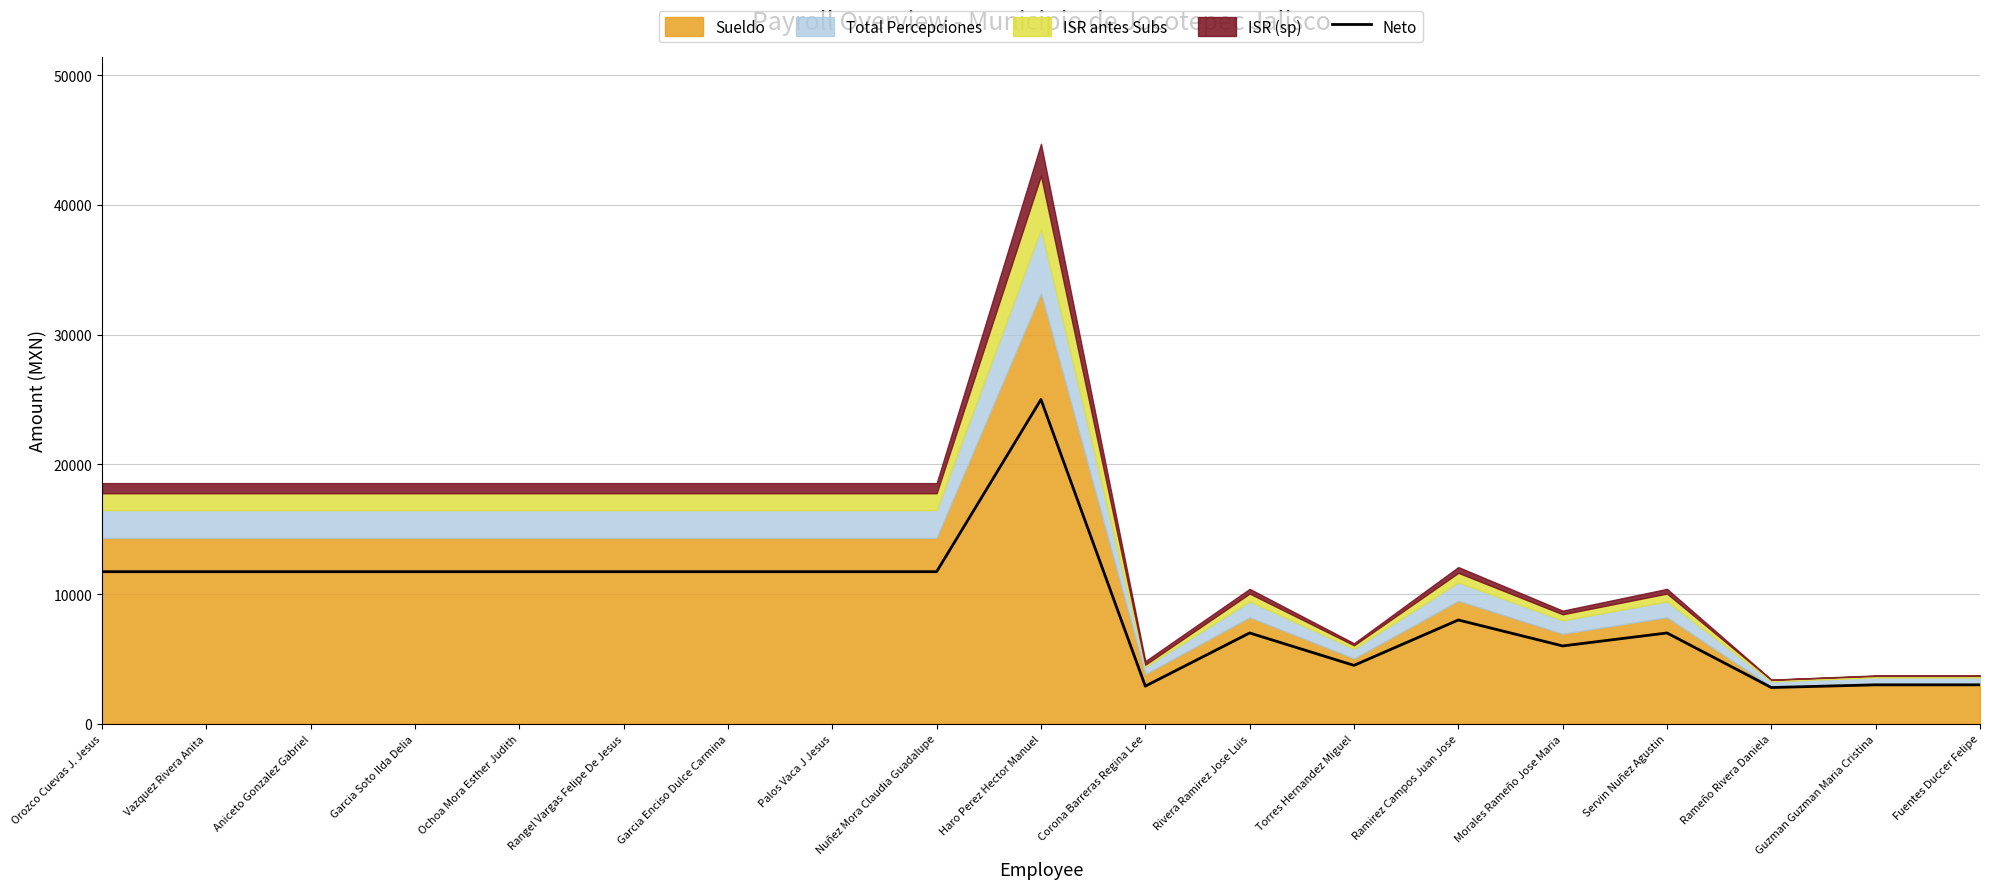

What is the sum of all values?

174709